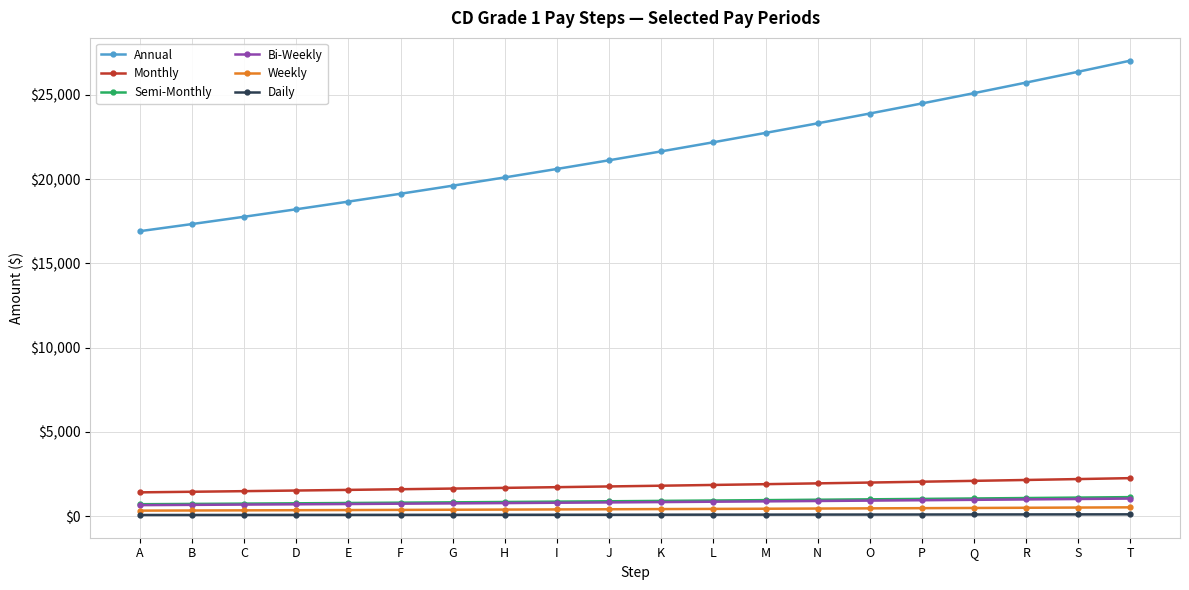

Where does the Daily series first go above 83?

K